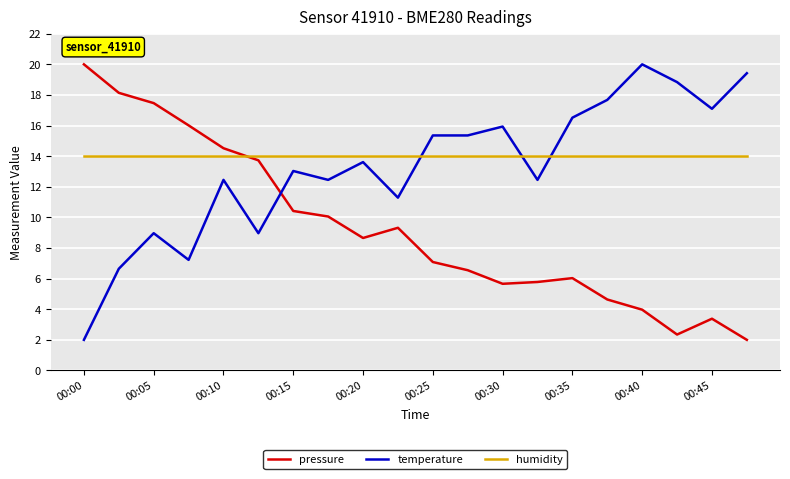

What is the minimum value for humidity?

14.0